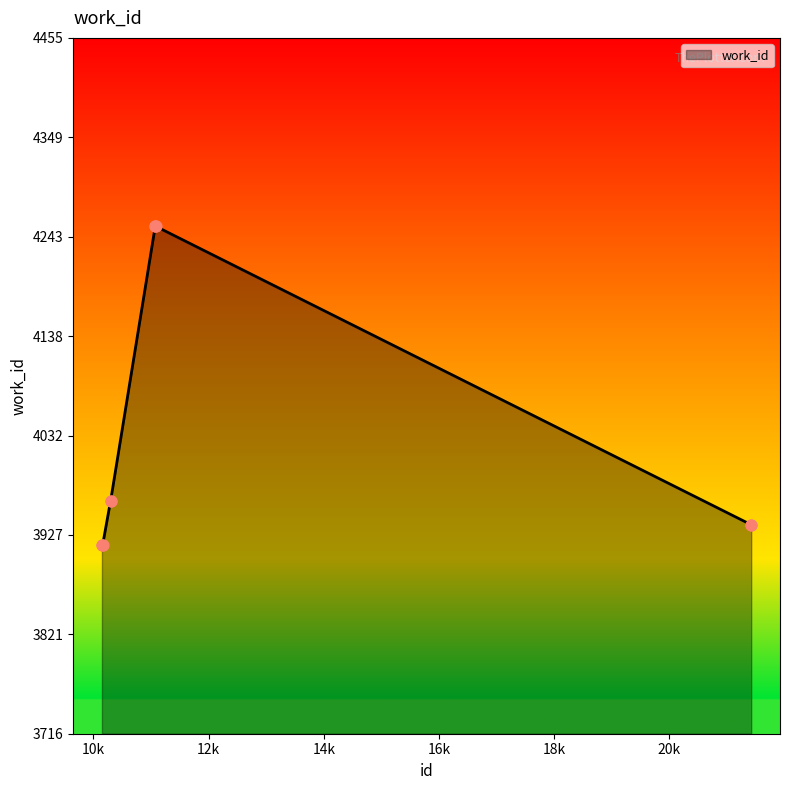

What is the greatest value displayed?

4255